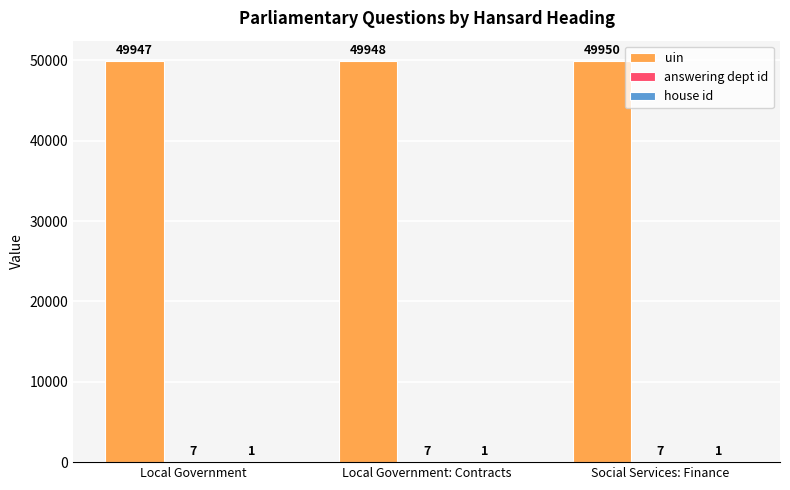

At which label does uin reach its peak?

Social Services: Finance